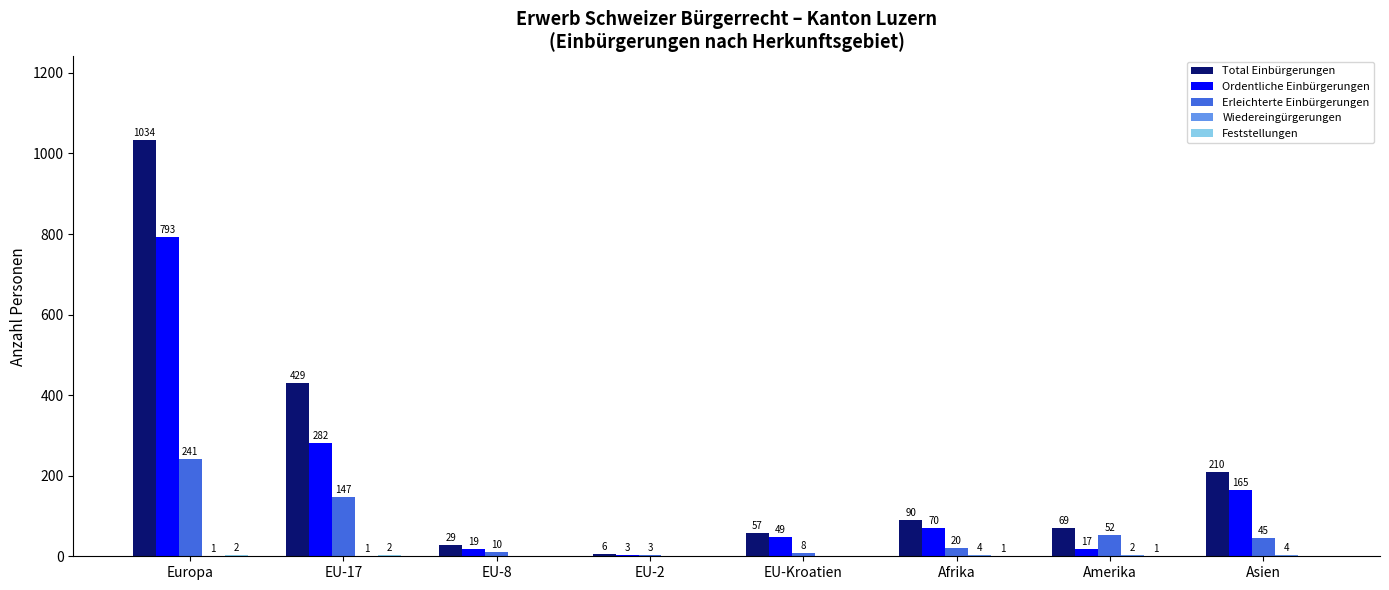

Is it true that Ordentliche Einbürgerungen equals 19 at EU-8?

True